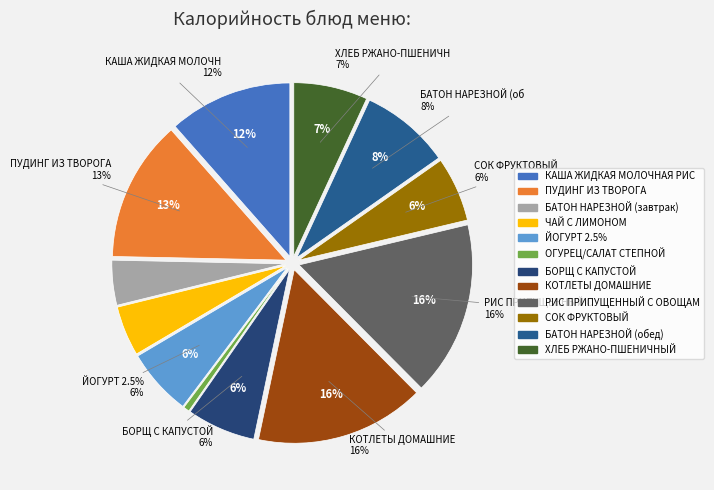

Approximately how many times larger is the value at ЧАЙ С ЛИМОНОМ compared to КОТЛЕТЫ ДОМАШНИЕ?

0.3